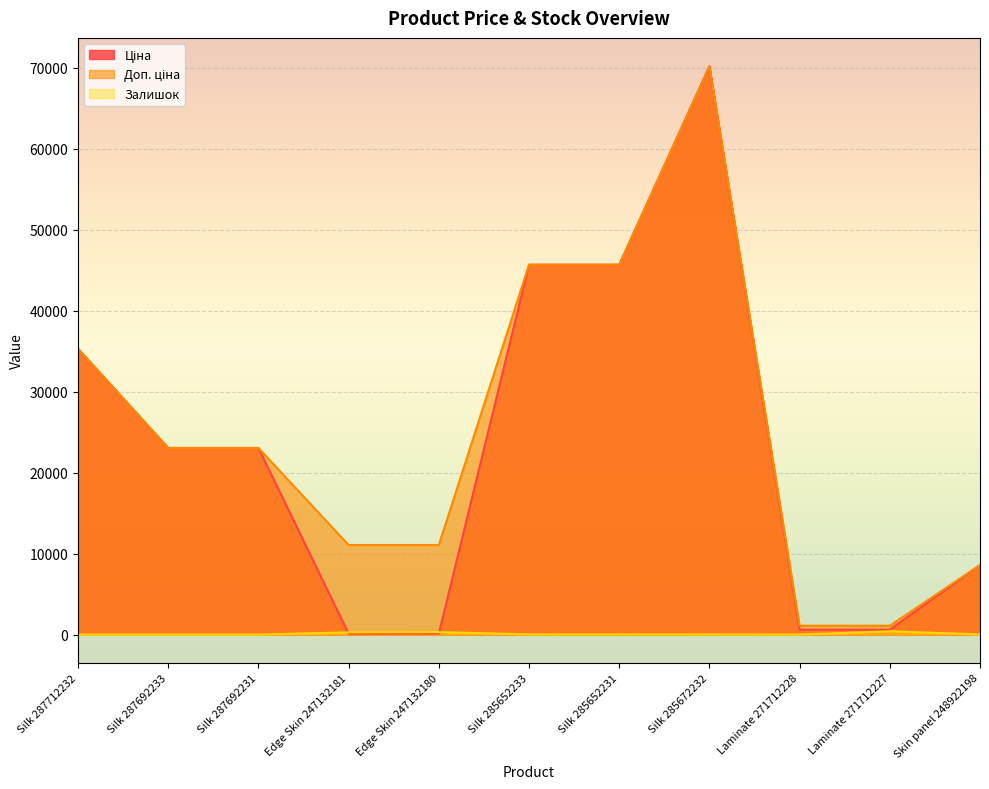

Reading left to right, list all the values displayed in this chart.

Ціна: 35295.1	23040.4	23040.4	110.5	110.5	45672.6	45672.6	70181.6	593.8	593.8	8581.1
Доп. ціна: 35295.1	23040.4	23040.4	11055.0	11055.0	45672.6	45672.6	70181.6	1088.8	1088.8	8581.1
Залишок: 0.0	0.0	0.0	270.0	300.0	16.0	24.0	17.0	0.0	398.0	14.0